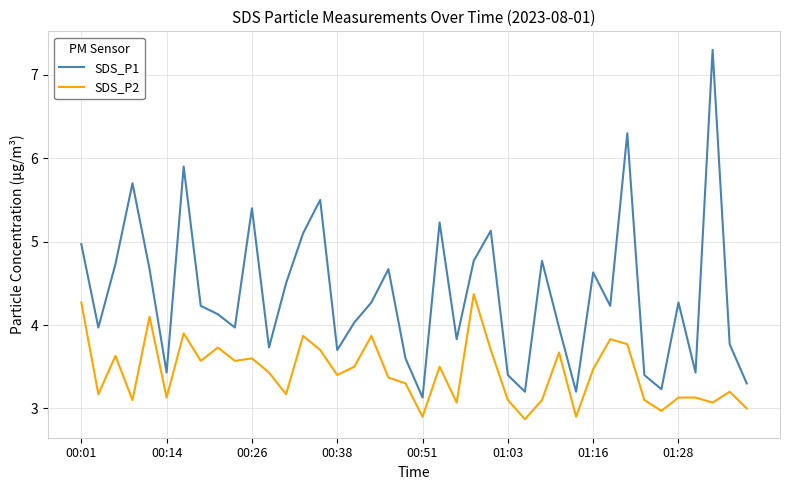

List the series in order of their peak value, lowest first.

SDS_P2, SDS_P1